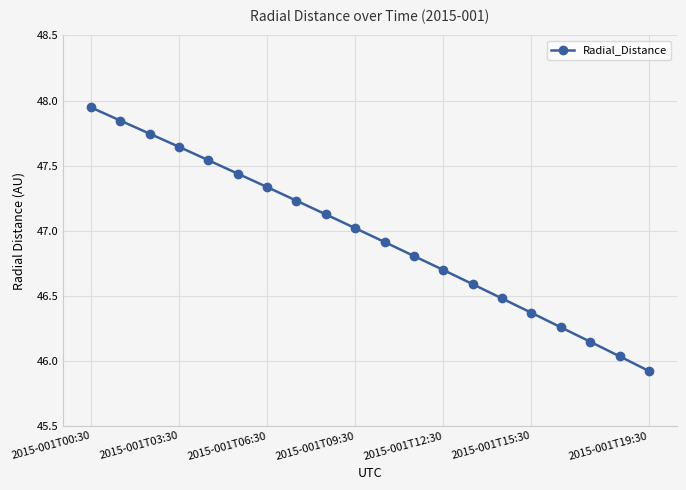

What is the difference between the second highest and minimum values?

1.9